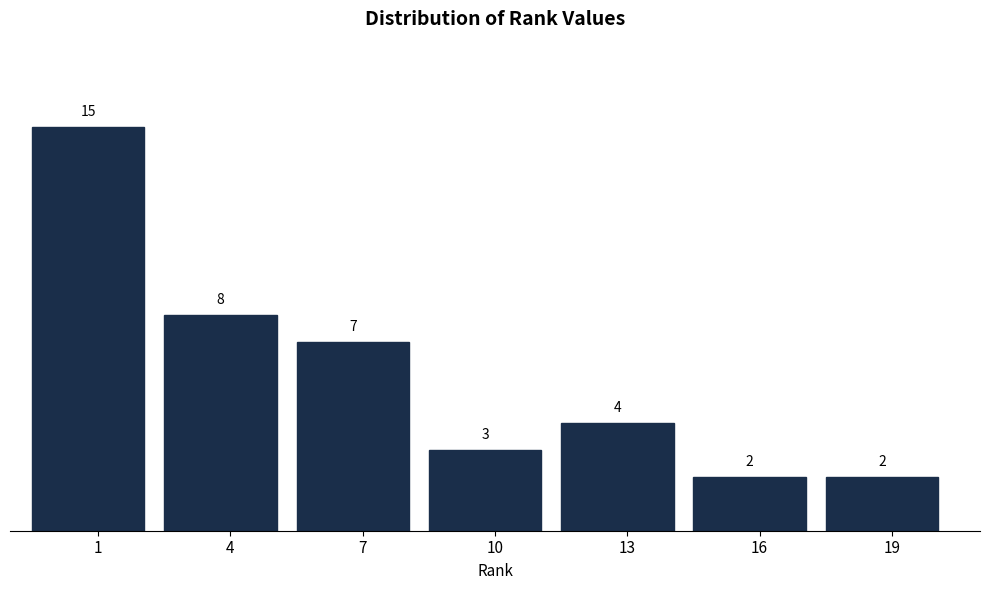

Reading left to right, list all the values displayed in this chart.

1=15	4=8	7=7	10=3	13=4	16=2	19=2